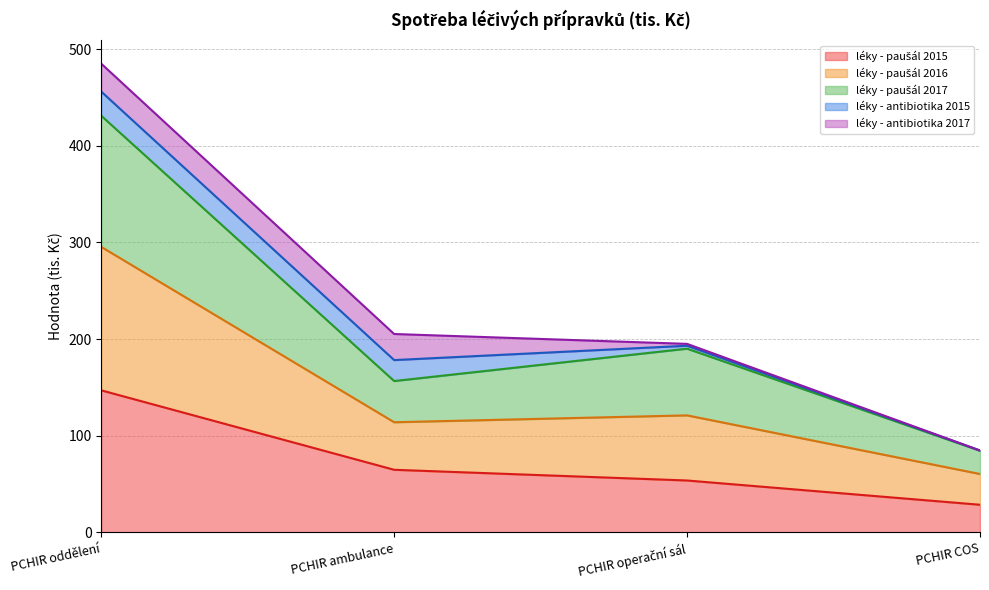

Where is the first local minimum for léky - paušál 2016?

PCHIR ambulance